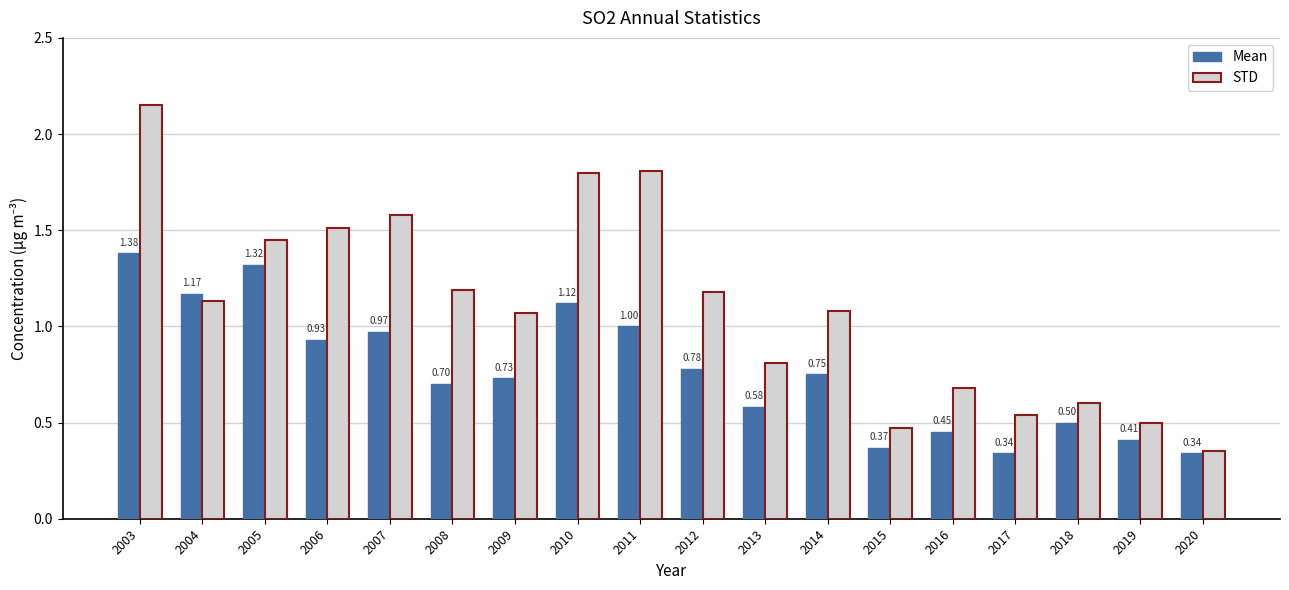

Which series has the largest total across all categories?

STD